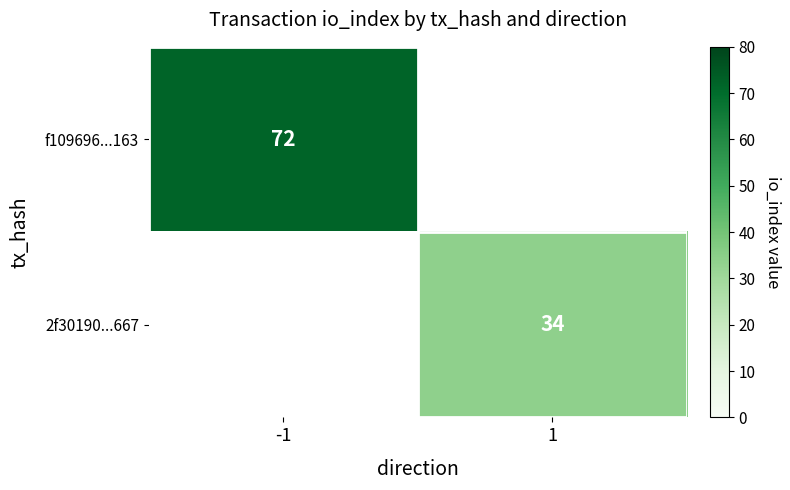

Count the number of categories in the chart.

2